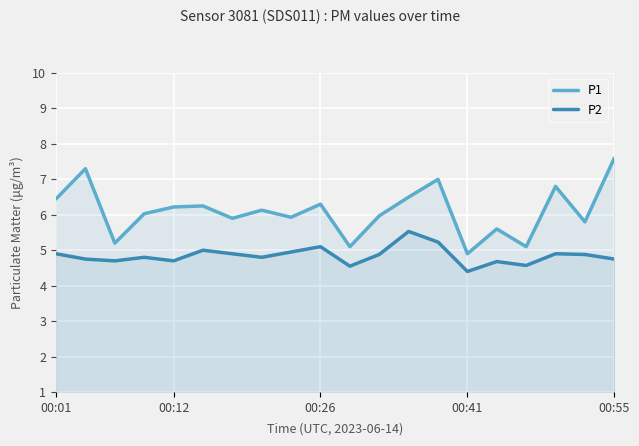

Rank the series at 00:55 from lowest to highest value.

P2, P1